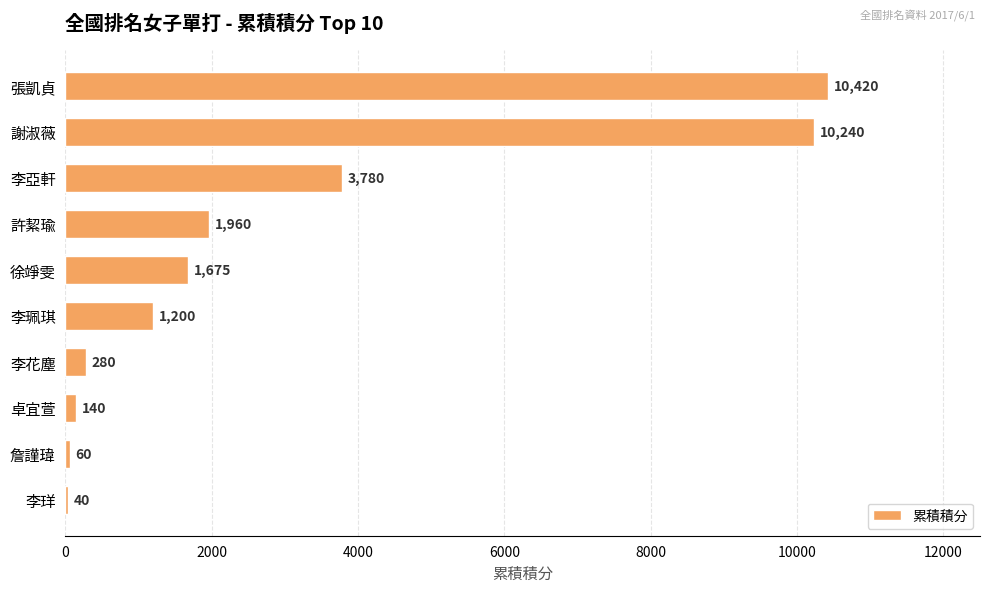

List the labels in order of value, largest first.

張凱貞, 謝淑薇, 李亞軒, 許絜瑜, 徐竫雯, 李珮琪, 李花塵, 卓宜萱, 詹謹瑋, 李珜